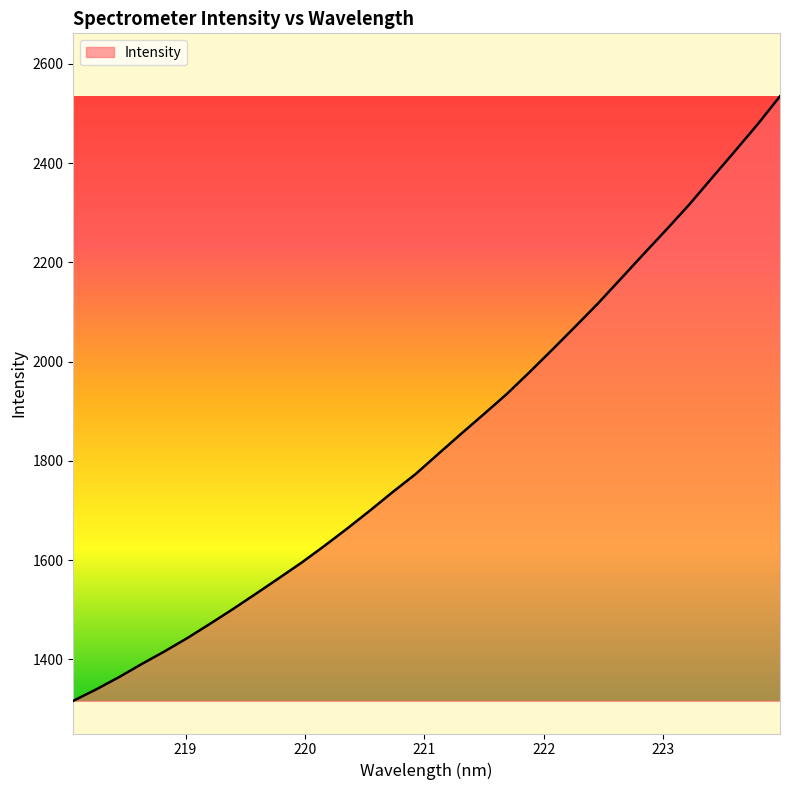

What is the maximum value shown in the chart?

2534.9